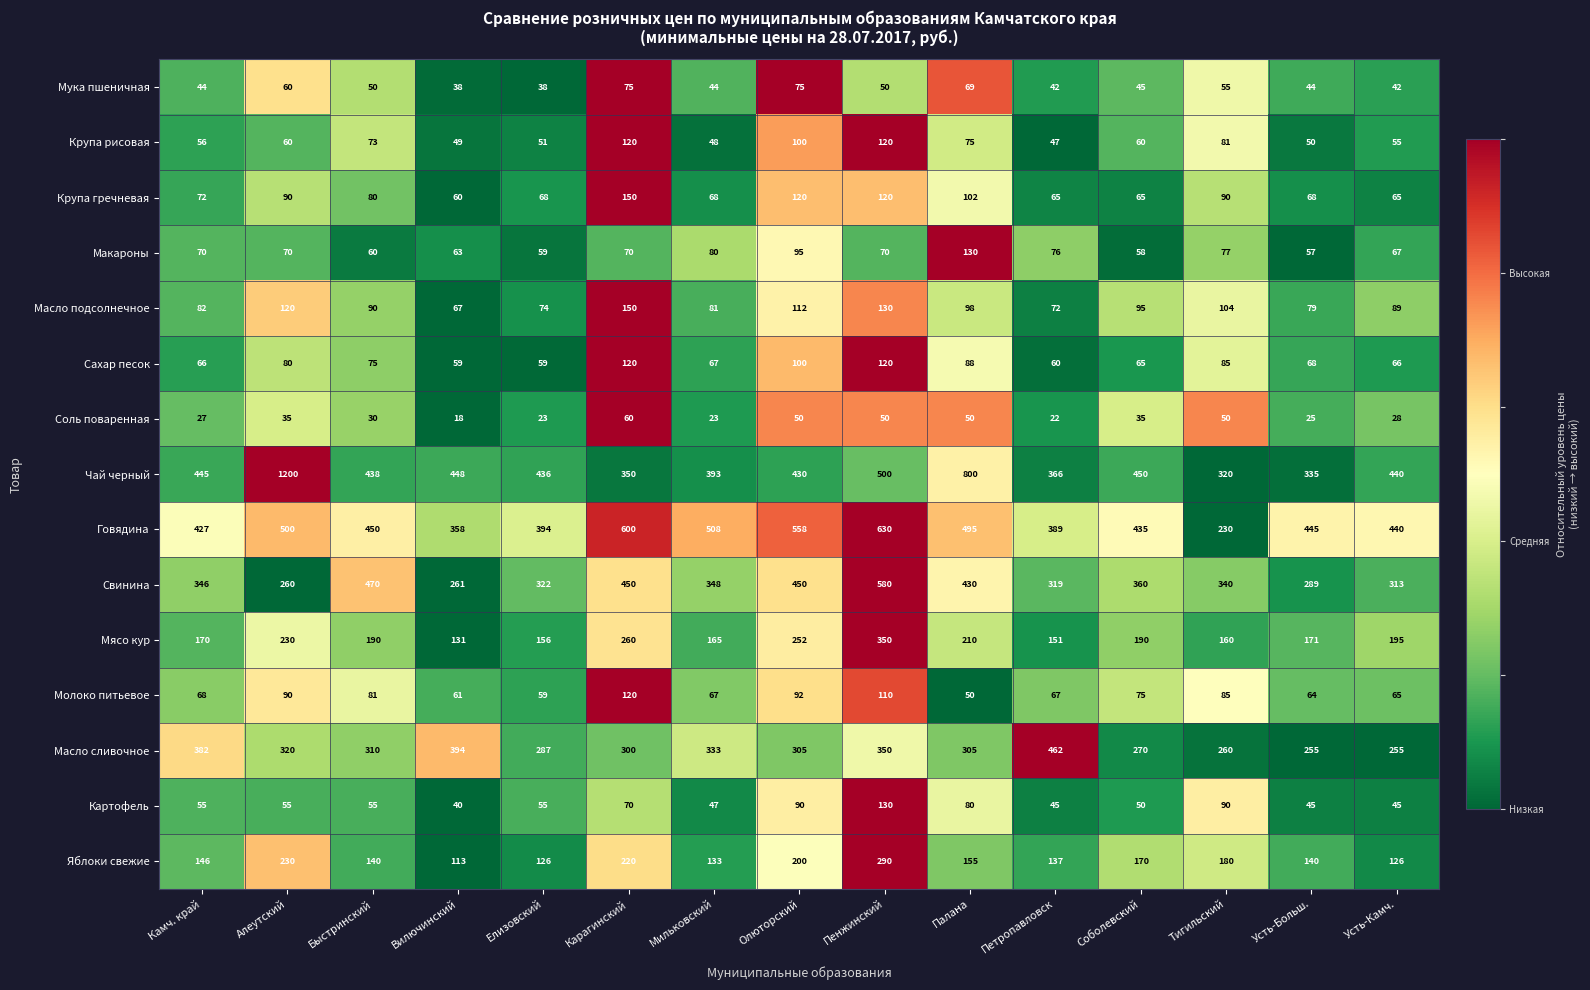

True or false: Соль поваренная has a value of 45 at Камч. край.

False